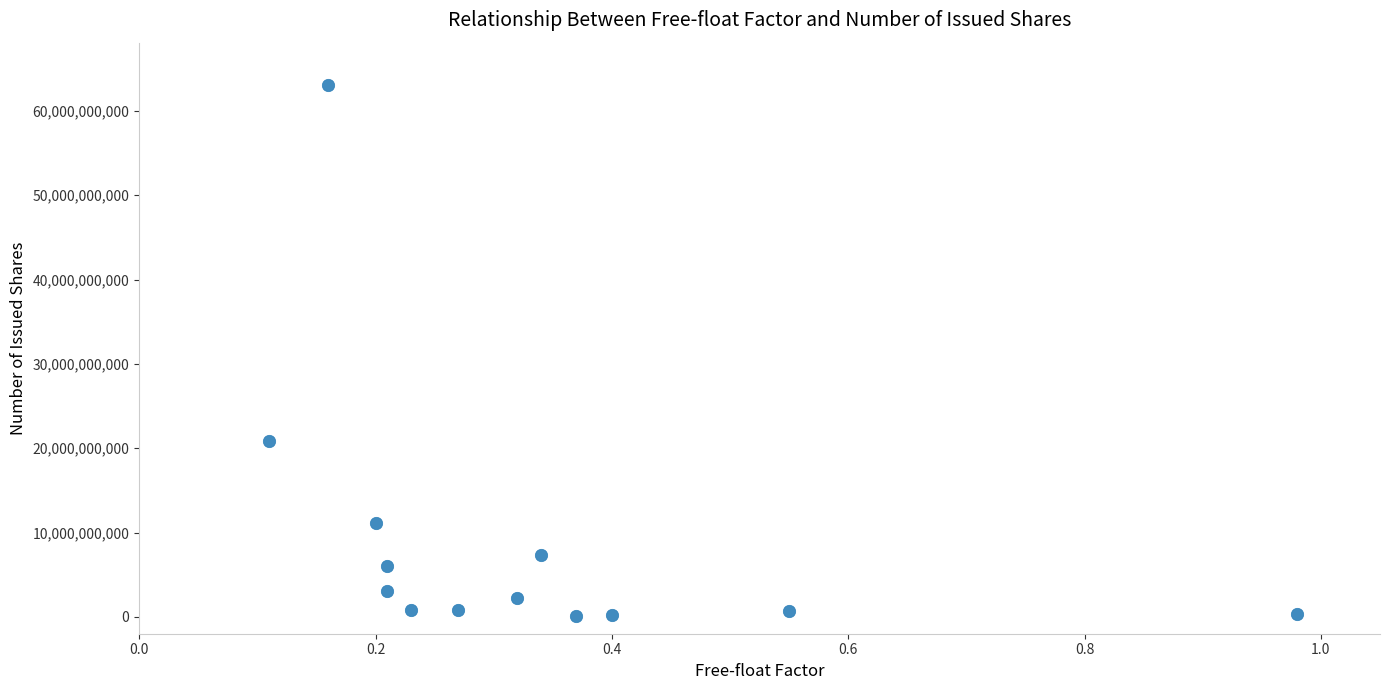

What is the range of Y values (max minus min)?

62895842748